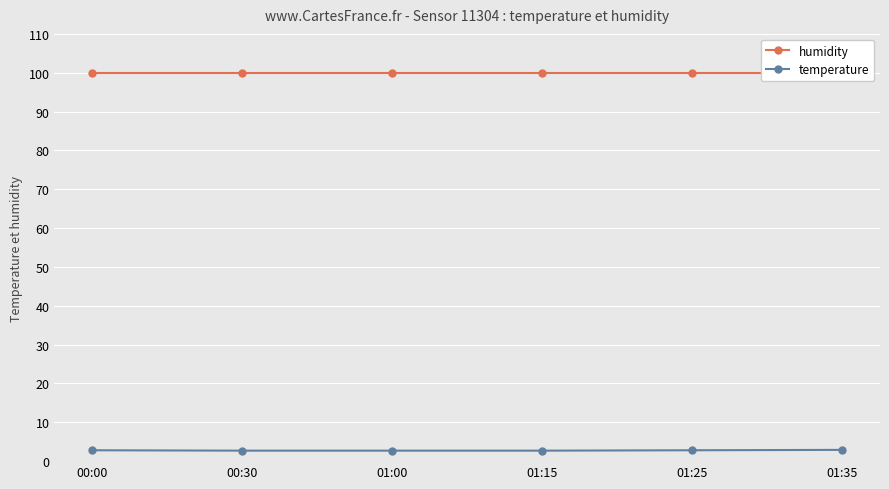

Which category has the highest value across all series?

00:00